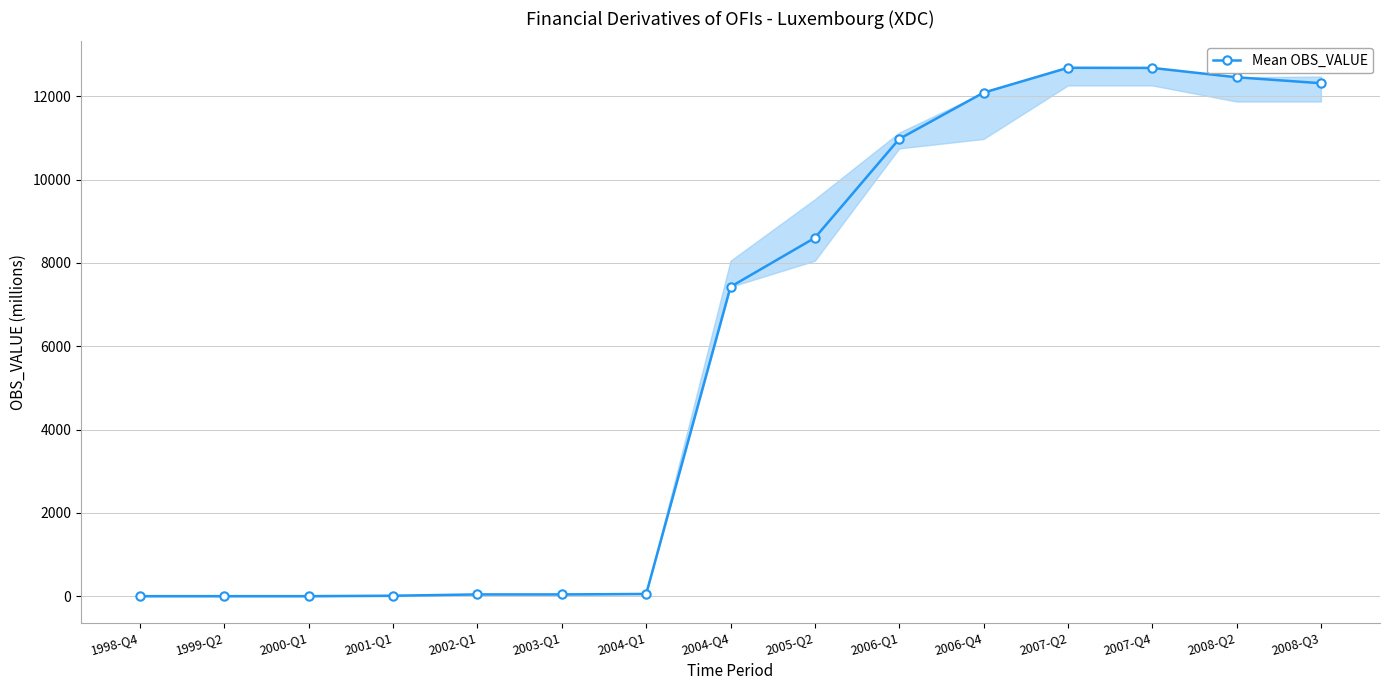

What is the label of the 2nd point from the left?

1999-Q2